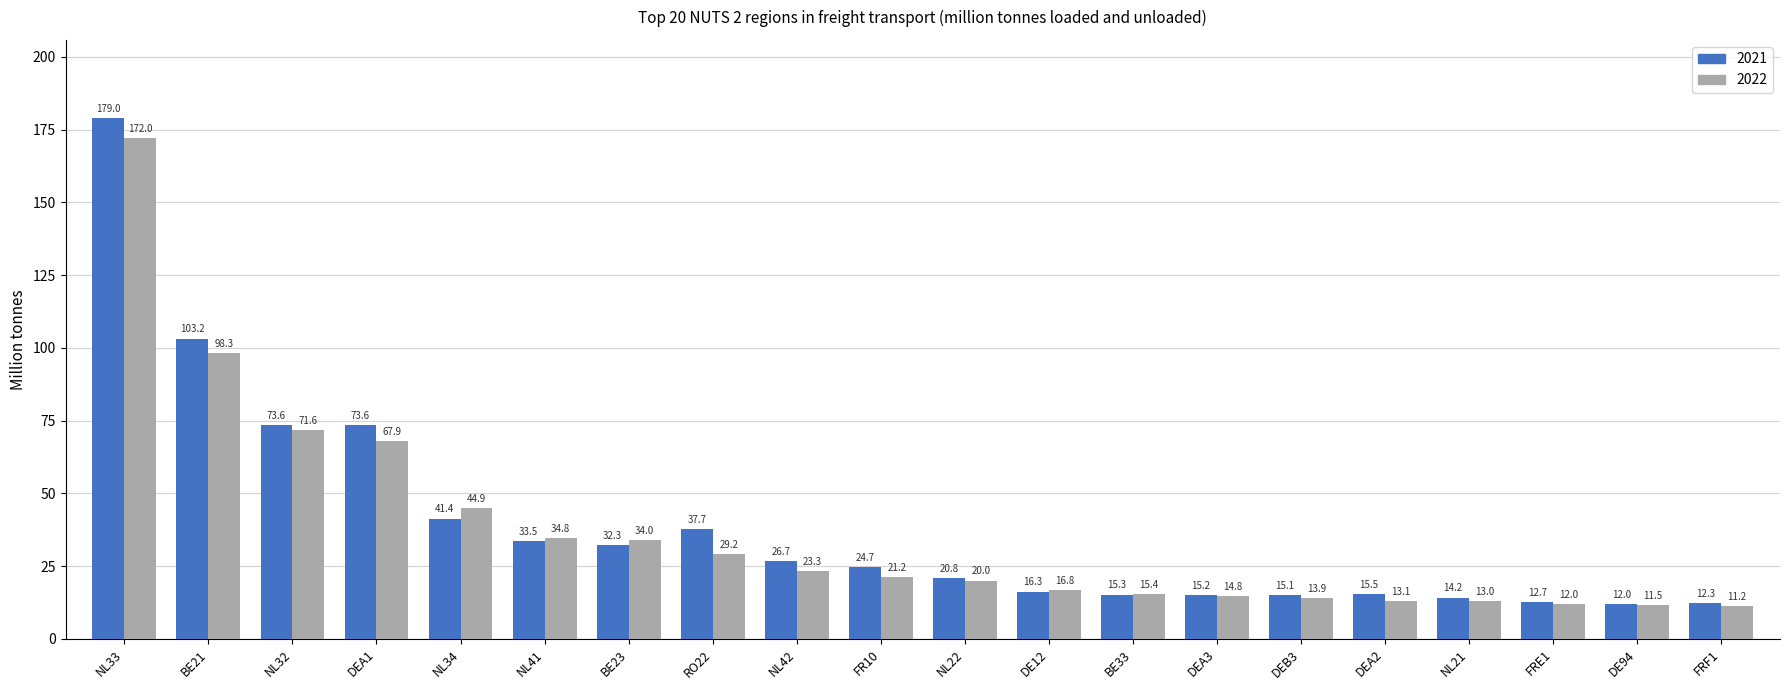

What is the minimum value shown in the chart?

11.2